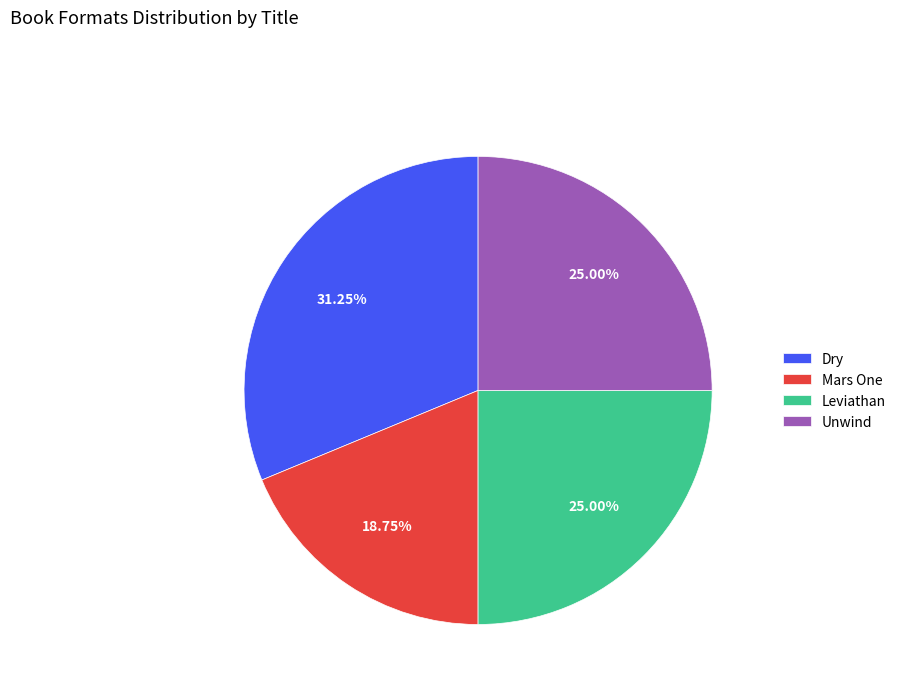

True or false: Leviathan accounts for 35% of the total.

False